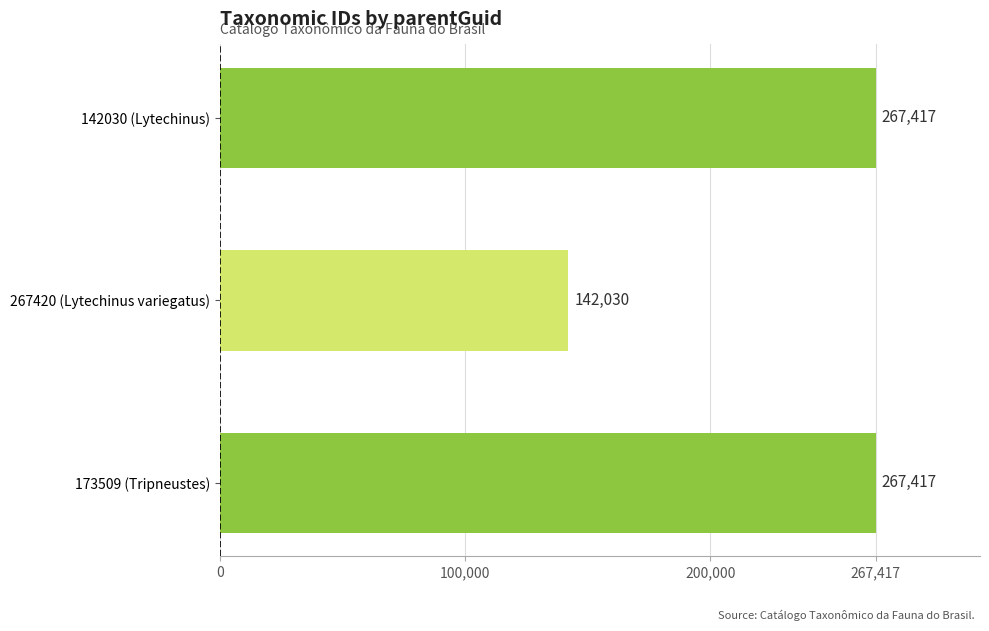

What is the sum of all values?

676864